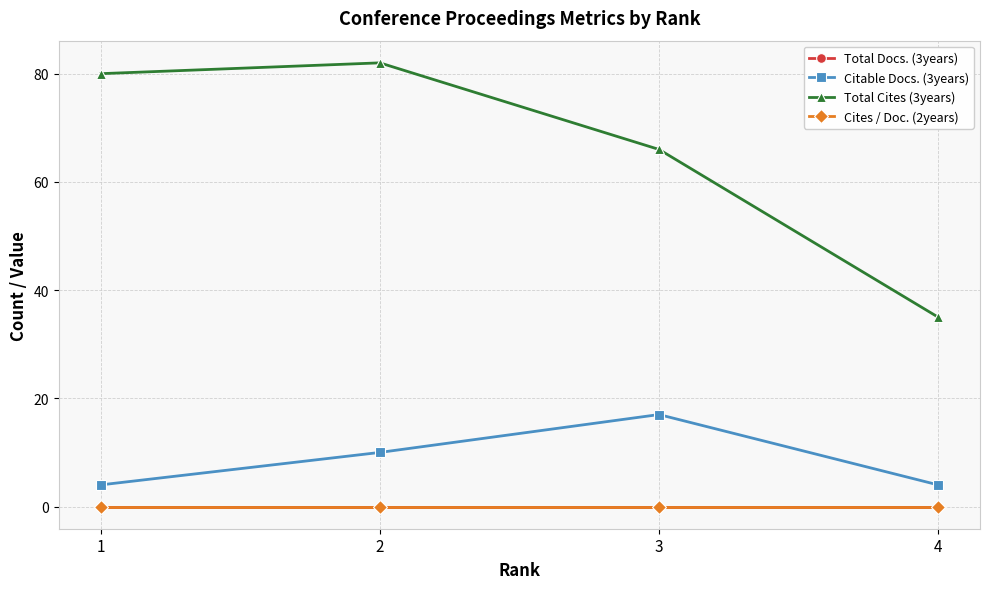

True or false: Total Docs. (3years) and Cites / Doc. (2years) cross at least once.

False